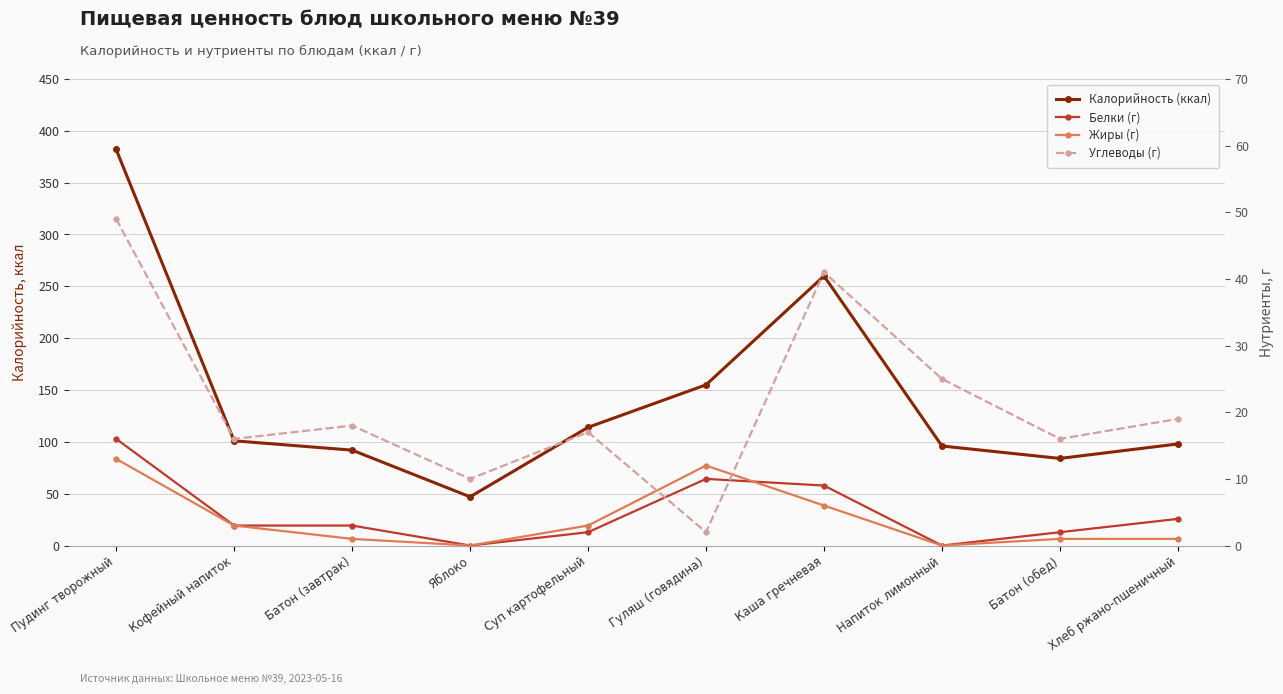

Reading right to left, what are all the values shown in this chart?

Калорийность (ккал): 98	84	96	260	155	114	47	92	101	382
Белки (г): 4	2	0	9	10	2	0	3	3	16
Жиры (г): 1	1	0	6	12	3	0	1	3	13
Углеводы (г): 19	16	25	41	2	17	10	18	16	49